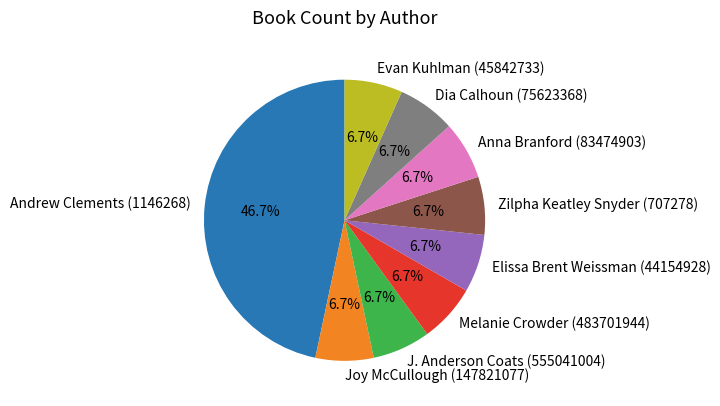

How many slices are in this pie chart?

9